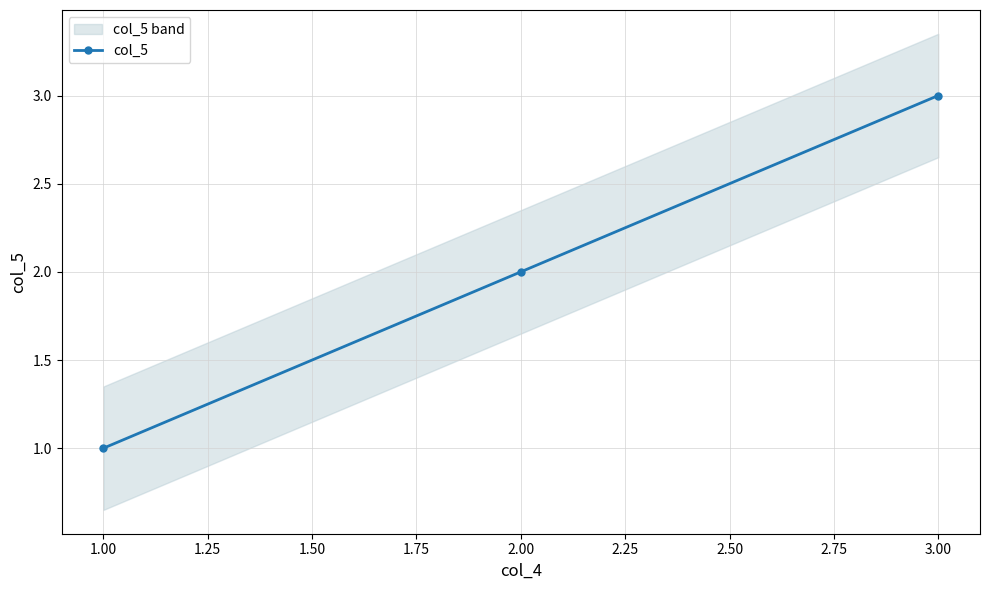

What is the maximum value for col_5?

3